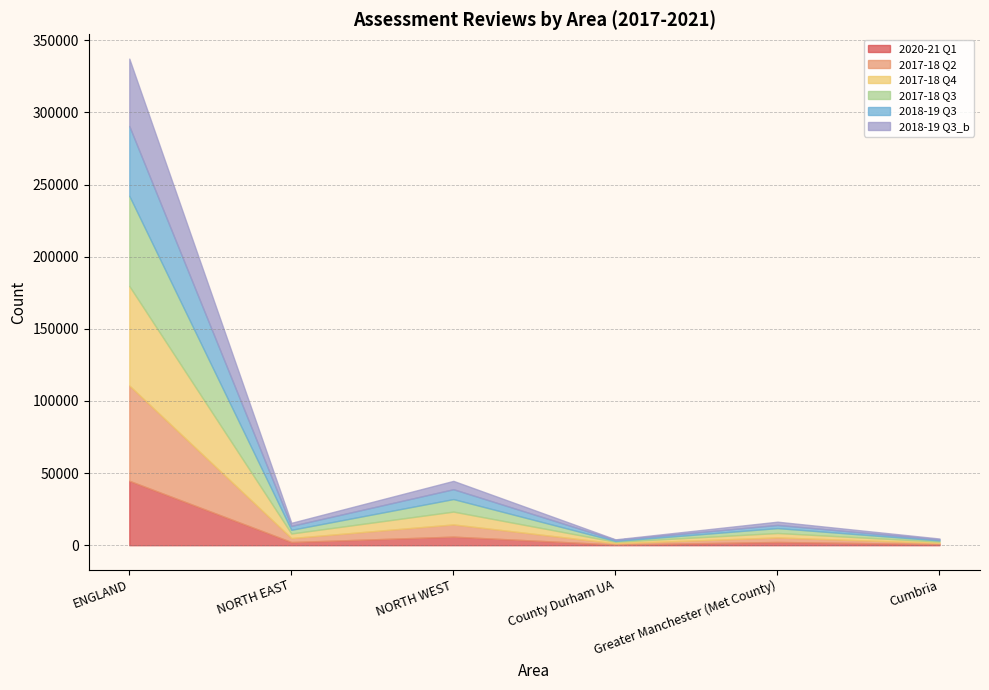

What is the difference between the maximum and minimum values in the 2017-18 Q4 series?

68060